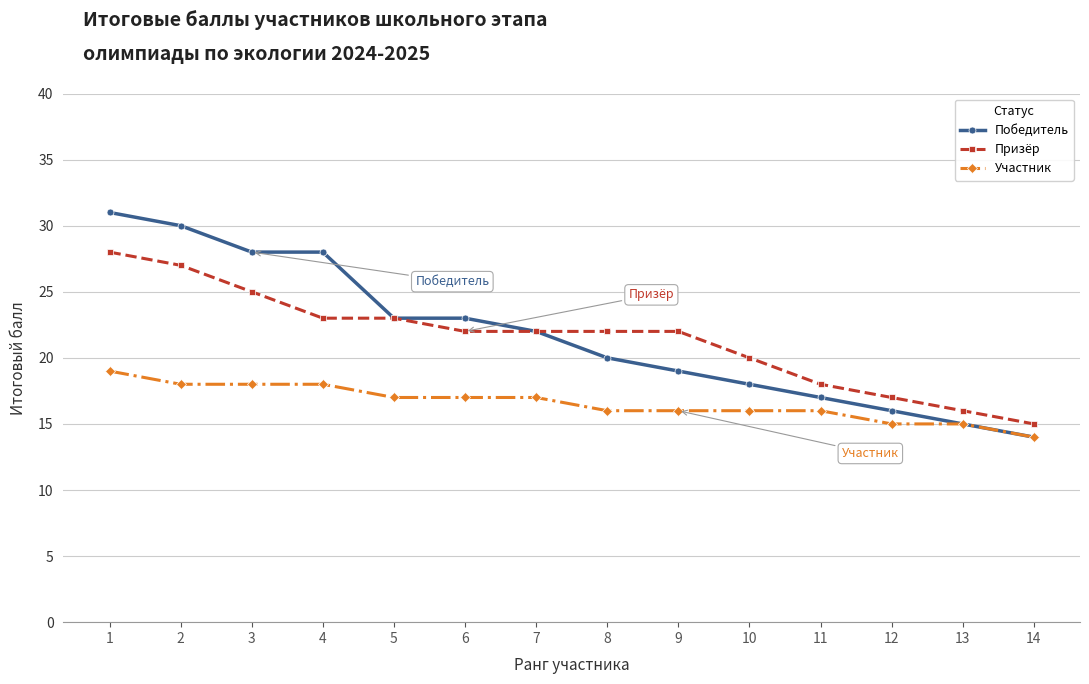

Is the value of Призёр at 7 greater than the value of Победитель at 10?

Yes